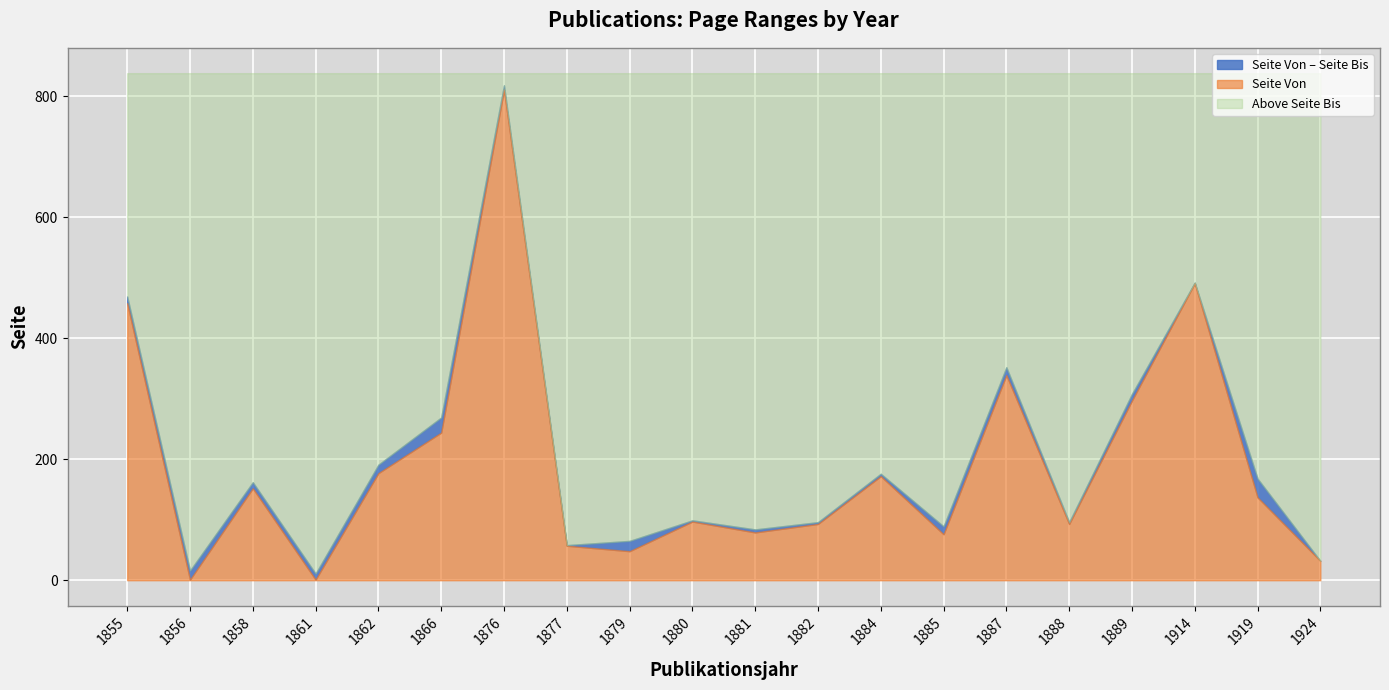

List the labels in order of Seite Von value, largest first.

1876, 1914, 1855, 1887, 1889, 1866, 1862, 1884, 1858, 1919, 1880, 1882, 1888, 1881, 1885, 1877, 1879, 1924, 1856, 1861